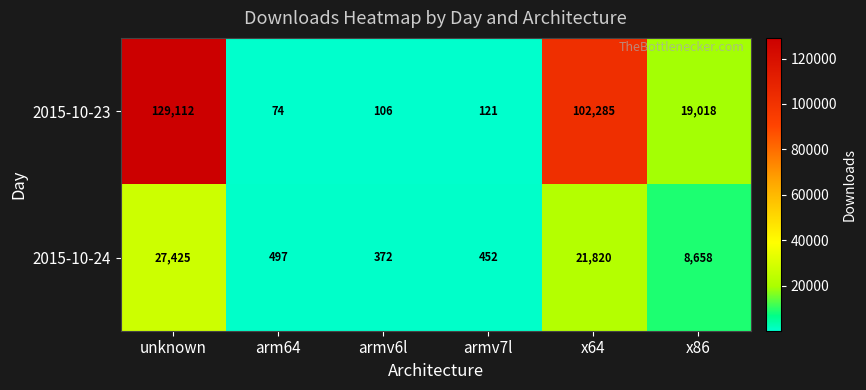

Where is 2015-10-23 nearest to the value 64593?

x64